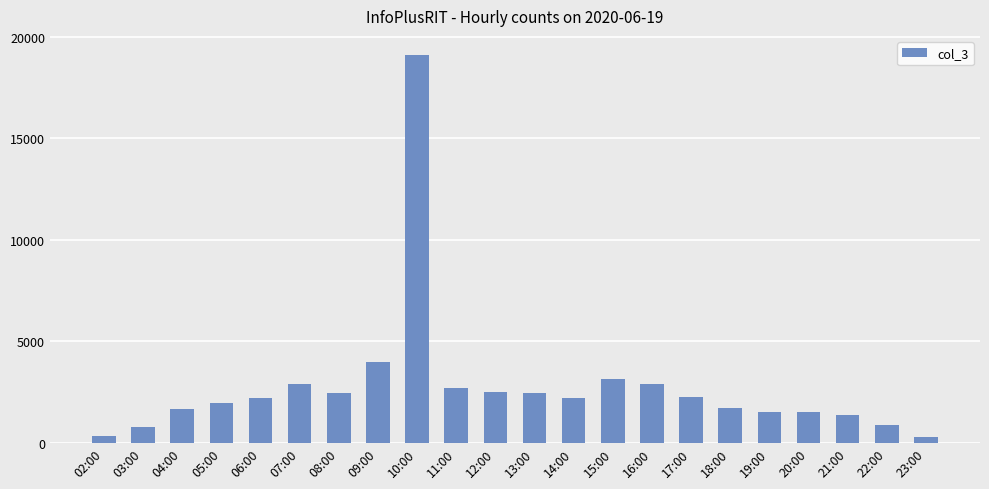

Is it true that the value at 06:00 is 1324?

False